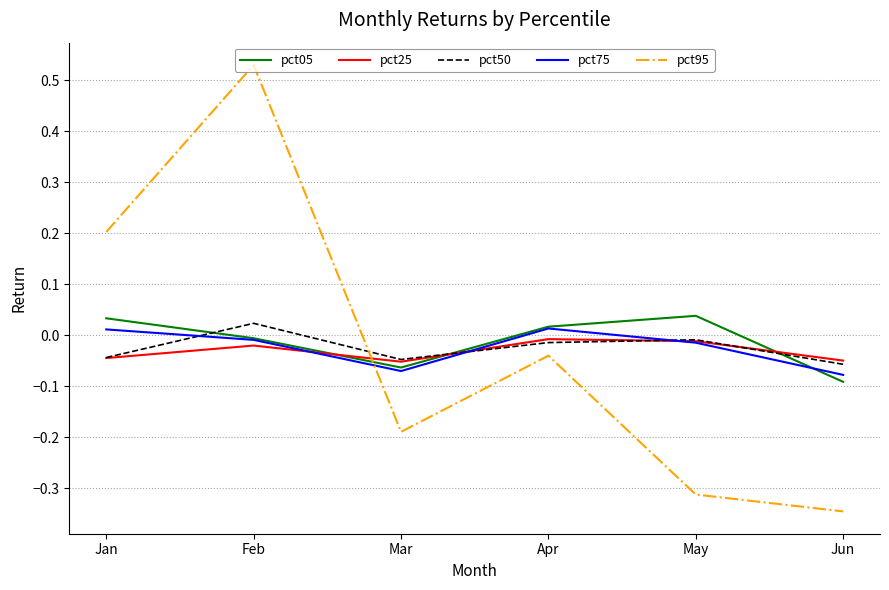

How many lines are shown in the chart?

5